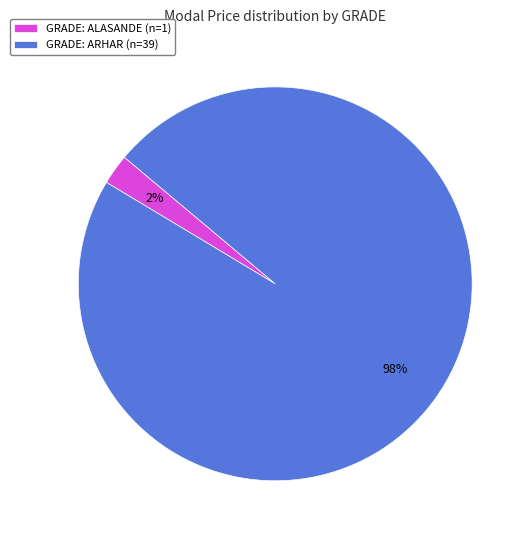

To the nearest percent, what is the average slice percentage?

50%